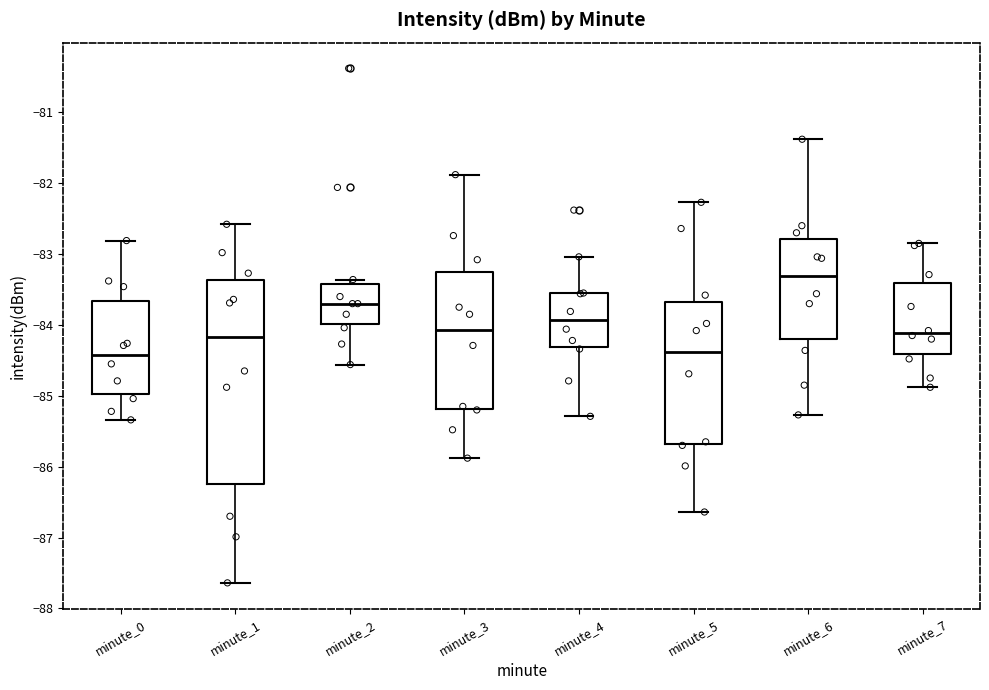

Comparing the boxes themselves (not the whiskers), which one is the tallest?

minute_1